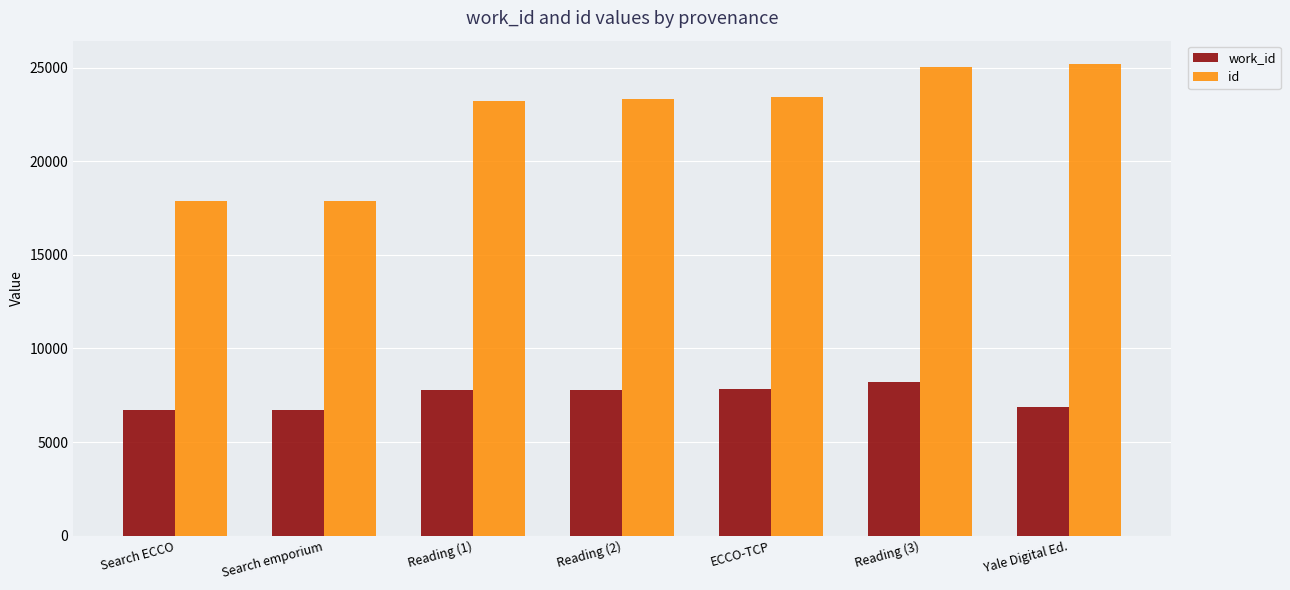

What is the total value across all series at Reading (3)?

33259